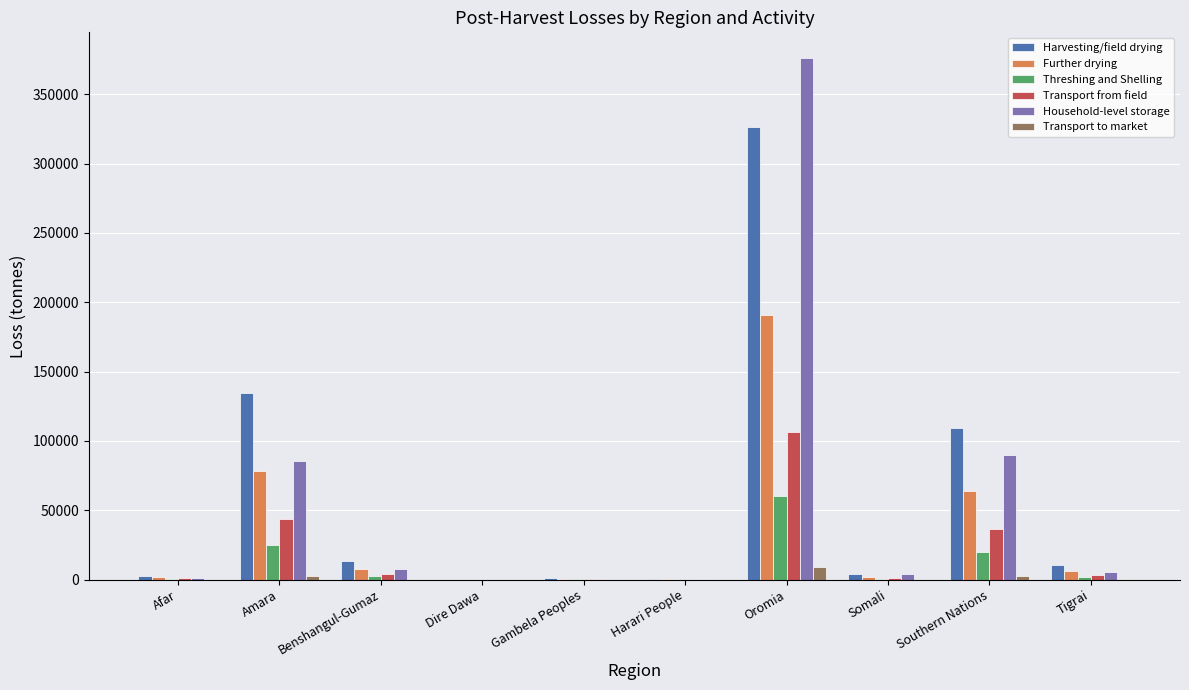

What is the sum of all Threshing and Shelling values?

111370.3